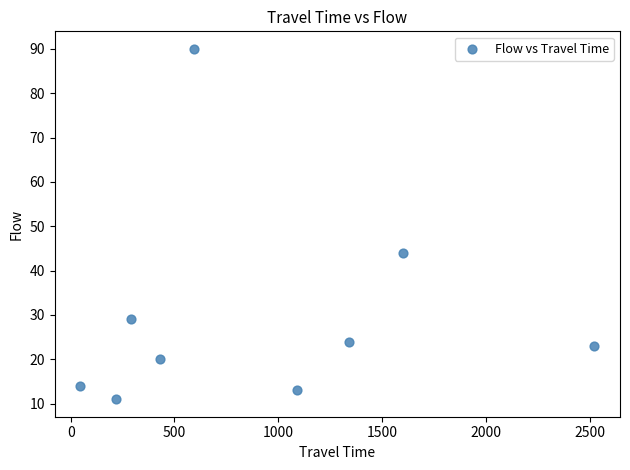

What Y value in the scatter plot is closest to 50?

44